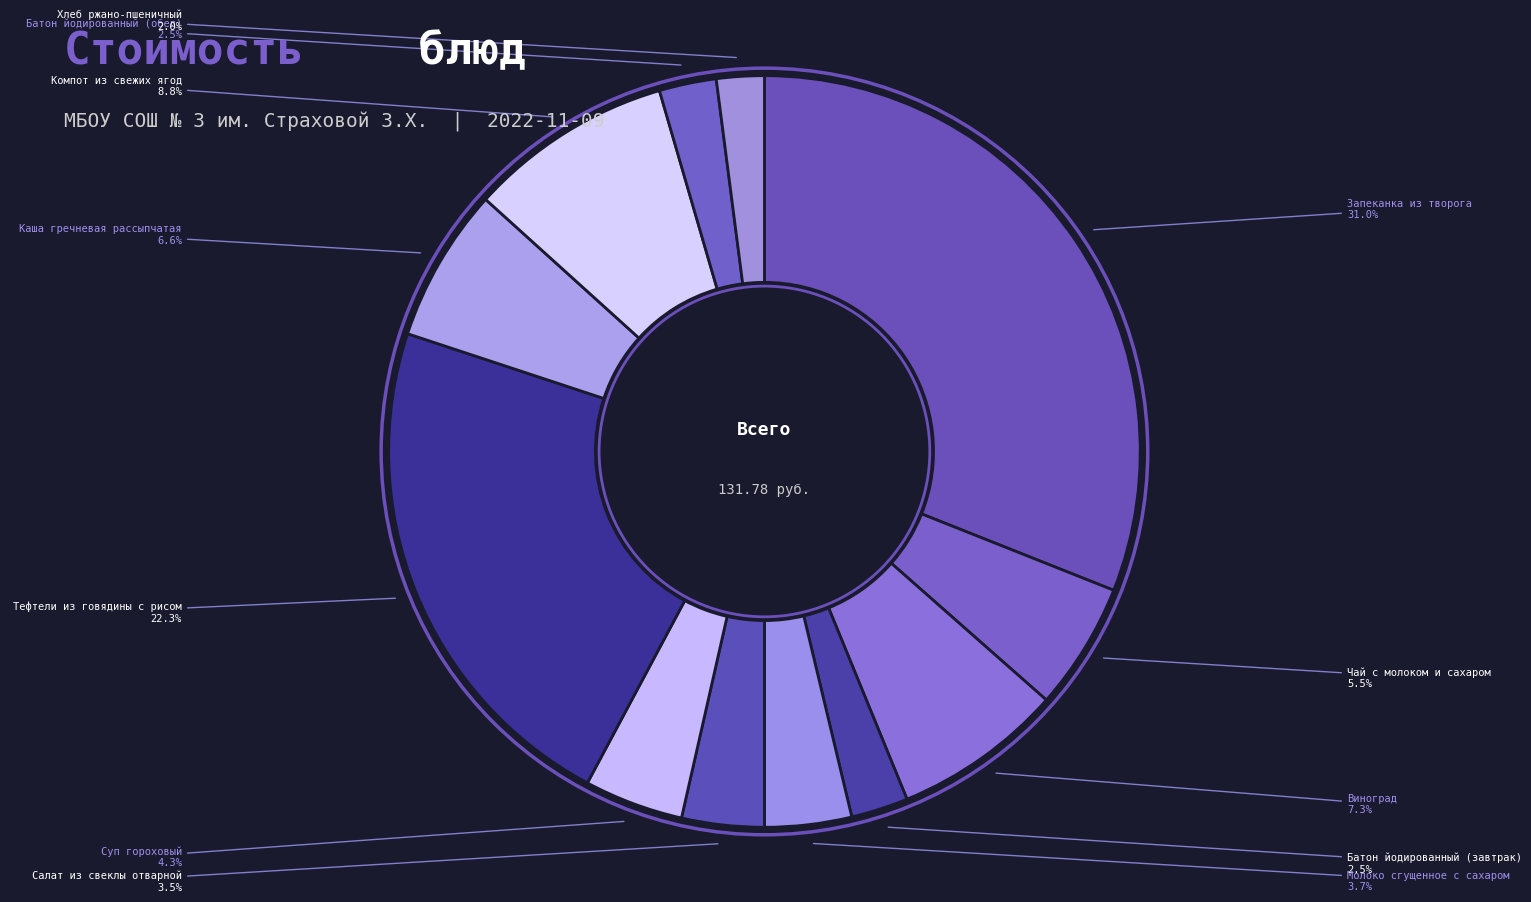

Is there a majority slice in this chart?

No